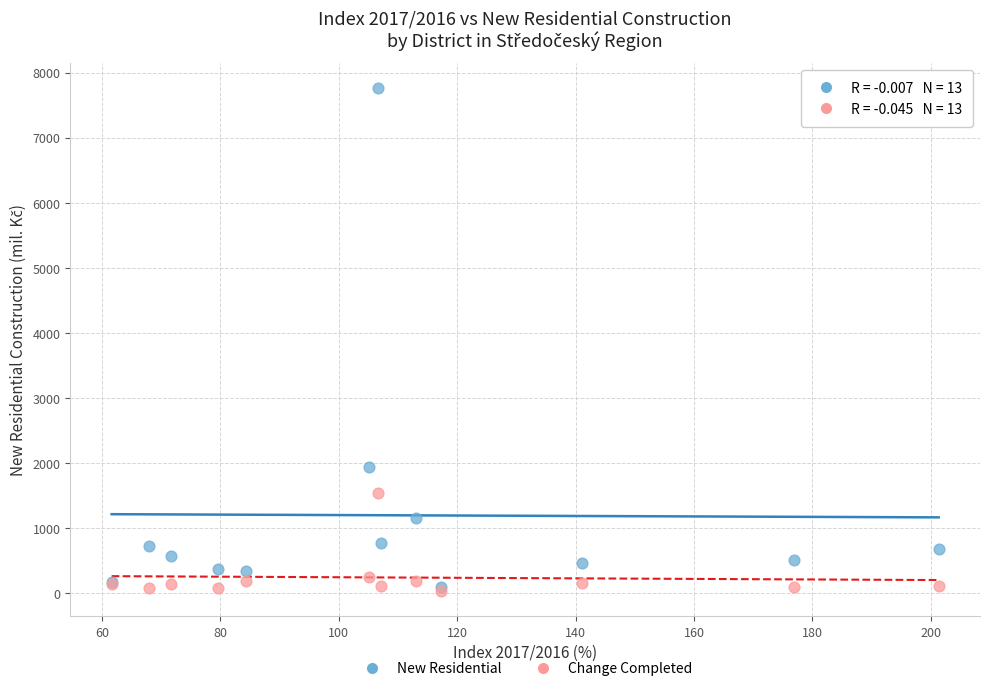

Across all series, what Y value is closest to 3897?

1931